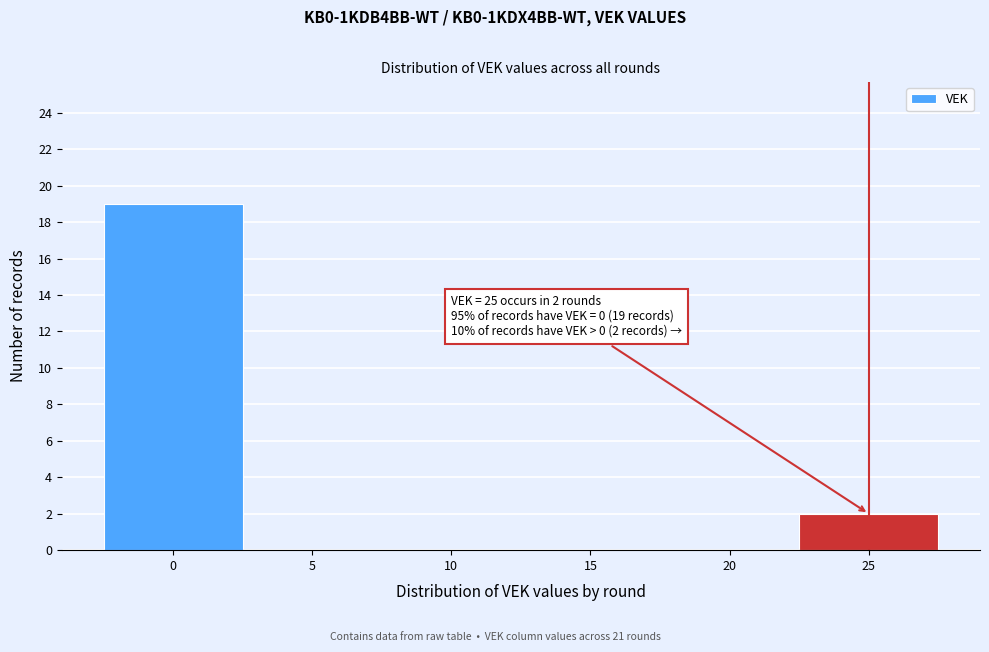

Over which range of the x-axis is the bar tallest?

-2.5 to 2.5